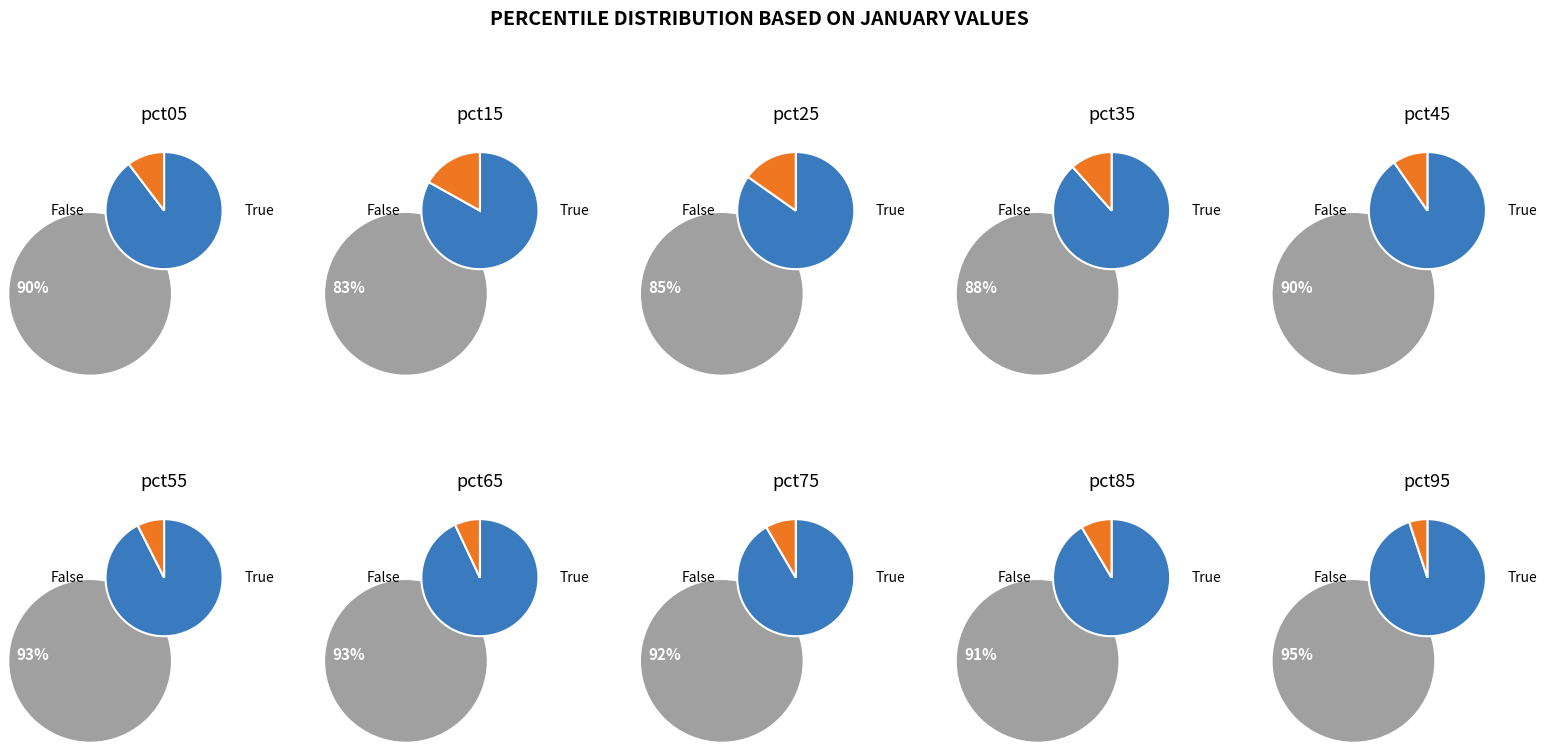

How many segments does this pie chart have?

10